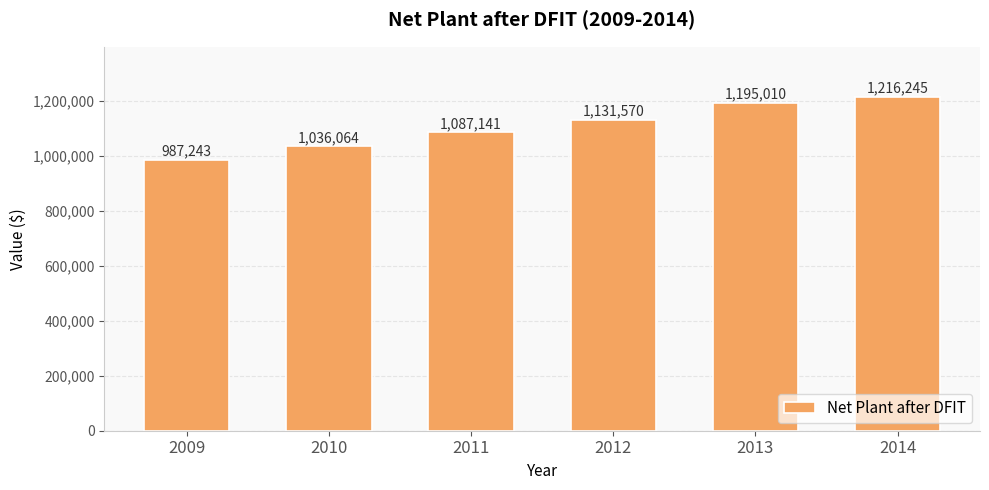

What is the minimum value shown in the chart?

987243